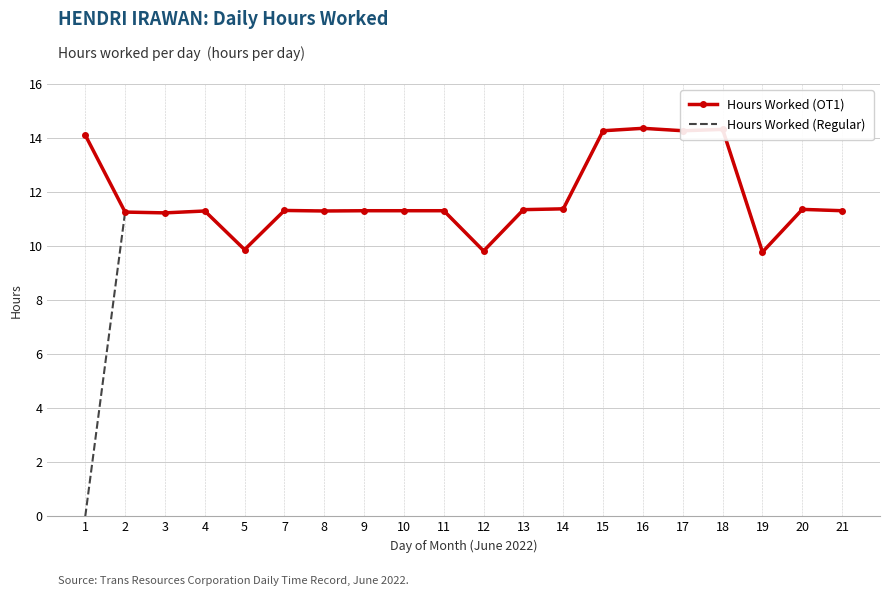

What is the sum of the Hours Worked (OT1) values at 2 and 5?

21.1